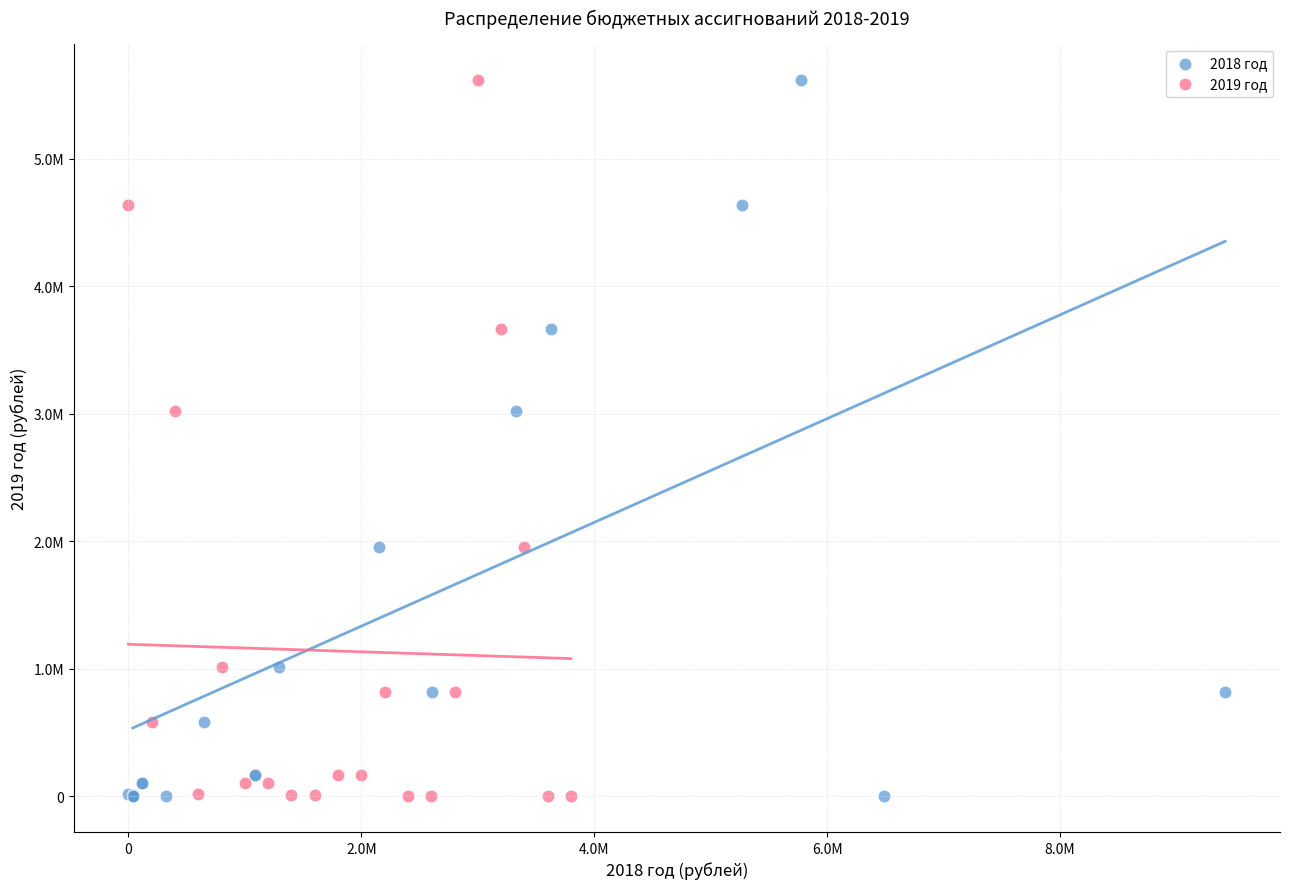

What are all the series names shown in the legend?

2018 год, 2019 год